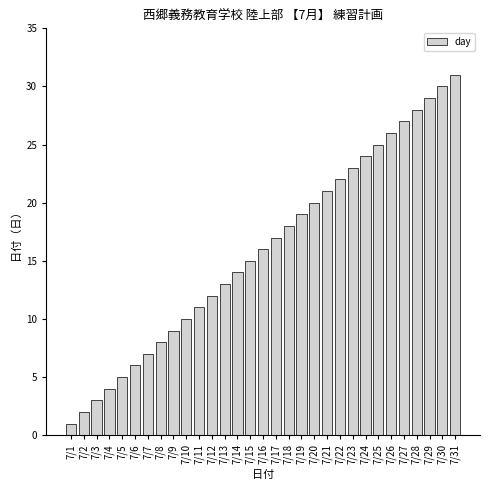

Rank the categories by value from lowest to highest.

7/1, 7/2, 7/3, 7/4, 7/5, 7/6, 7/7, 7/8, 7/9, 7/10, 7/11, 7/12, 7/13, 7/14, 7/15, 7/16, 7/17, 7/18, 7/19, 7/20, 7/21, 7/22, 7/23, 7/24, 7/25, 7/26, 7/27, 7/28, 7/29, 7/30, 7/31